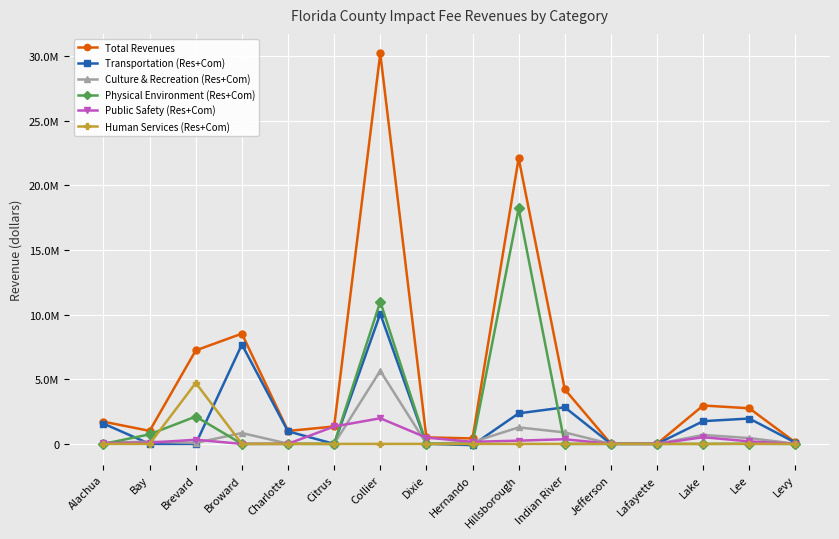

Does the chart have visible grid lines?

Yes